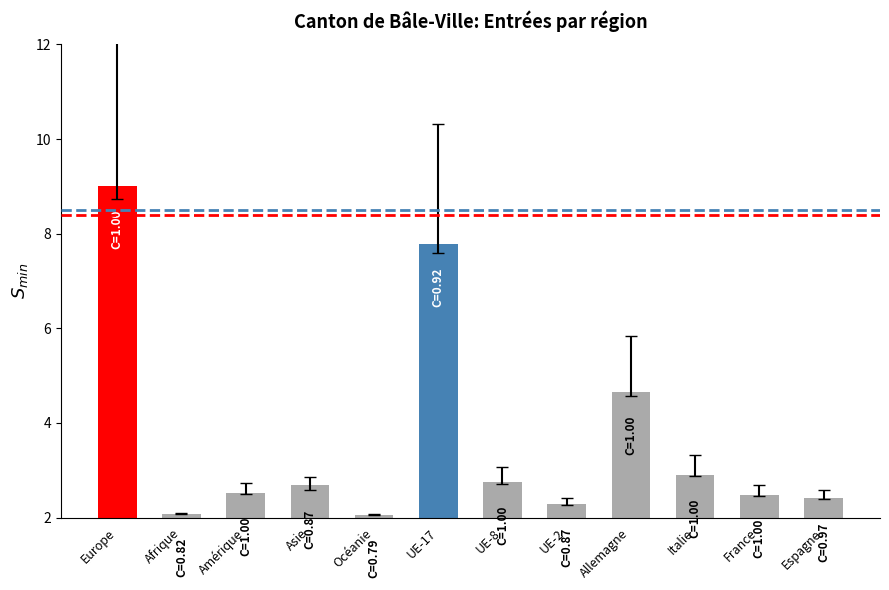

What is the label of the 6th bar from the left?

UE-17